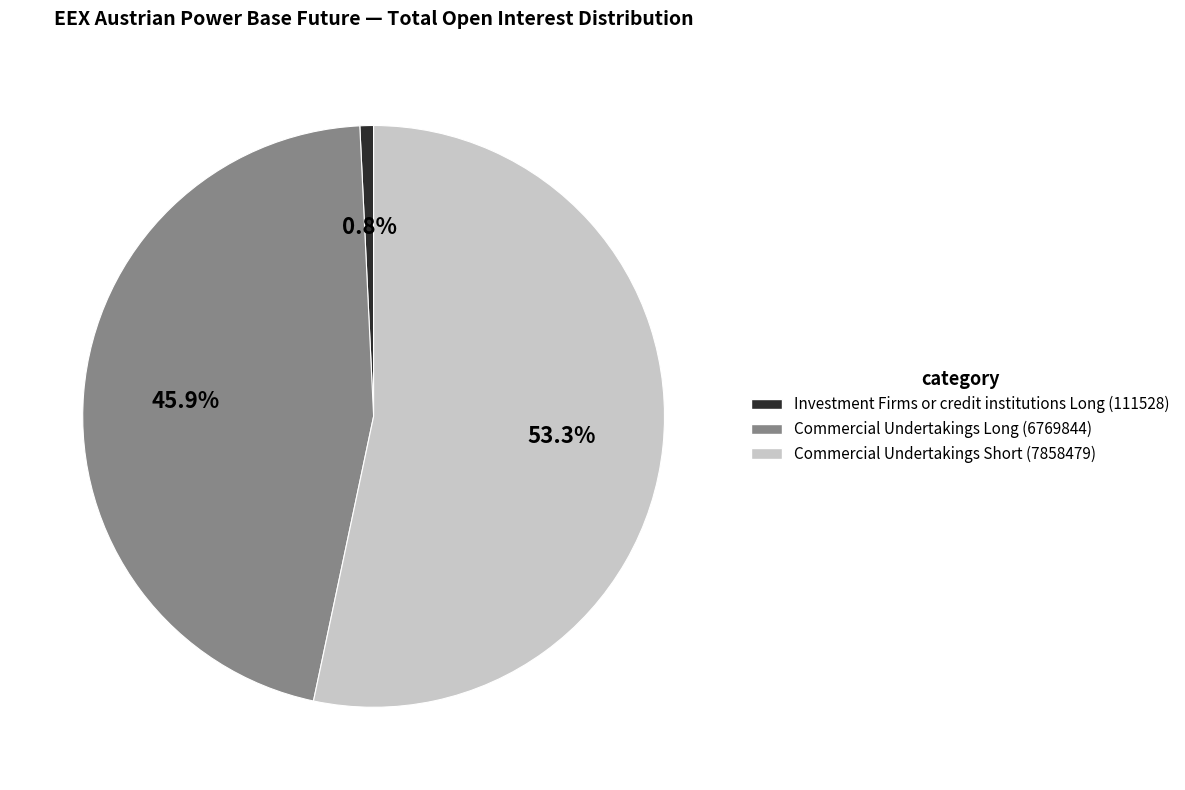

What is the largest slice in the pie chart?

Commercial Undertakings Short (7858479)